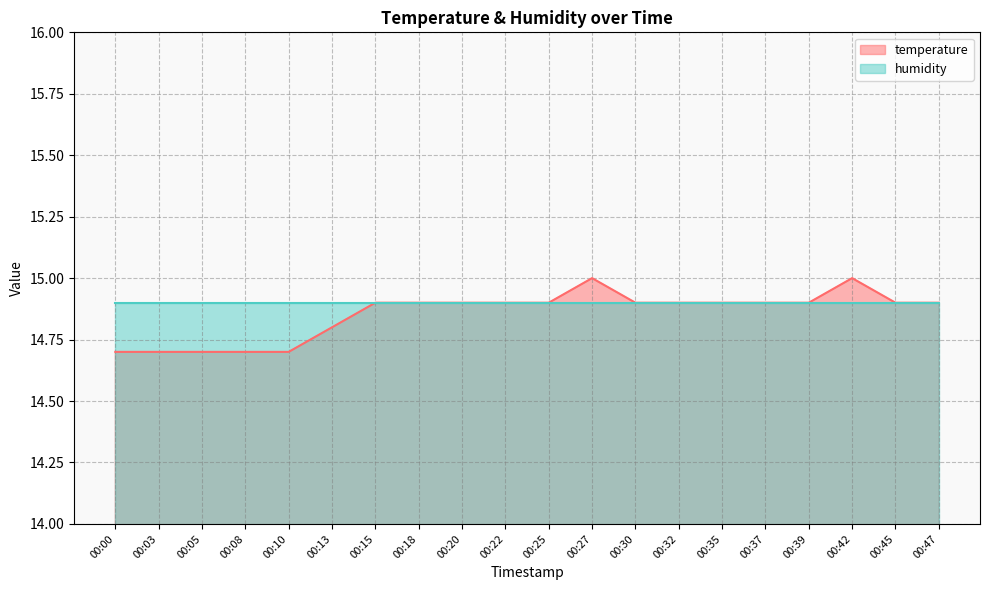

List the labels in order of value, largest first.

00:27, 00:42, 00:15, 00:18, 00:20, 00:22, 00:25, 00:30, 00:32, 00:35, 00:37, 00:39, 00:45, 00:47, 00:13, 00:00, 00:03, 00:05, 00:08, 00:10